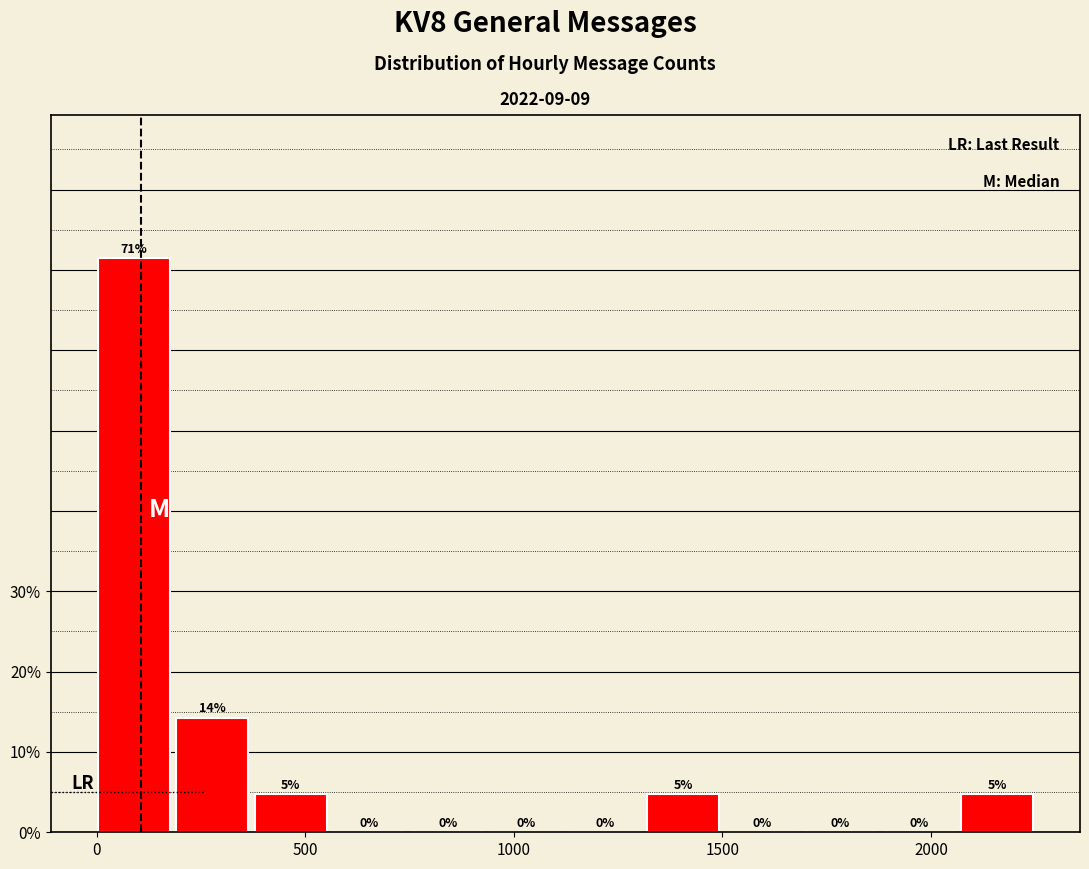

Read against the x-axis, roughly where is the centre of the tallest bar?

100